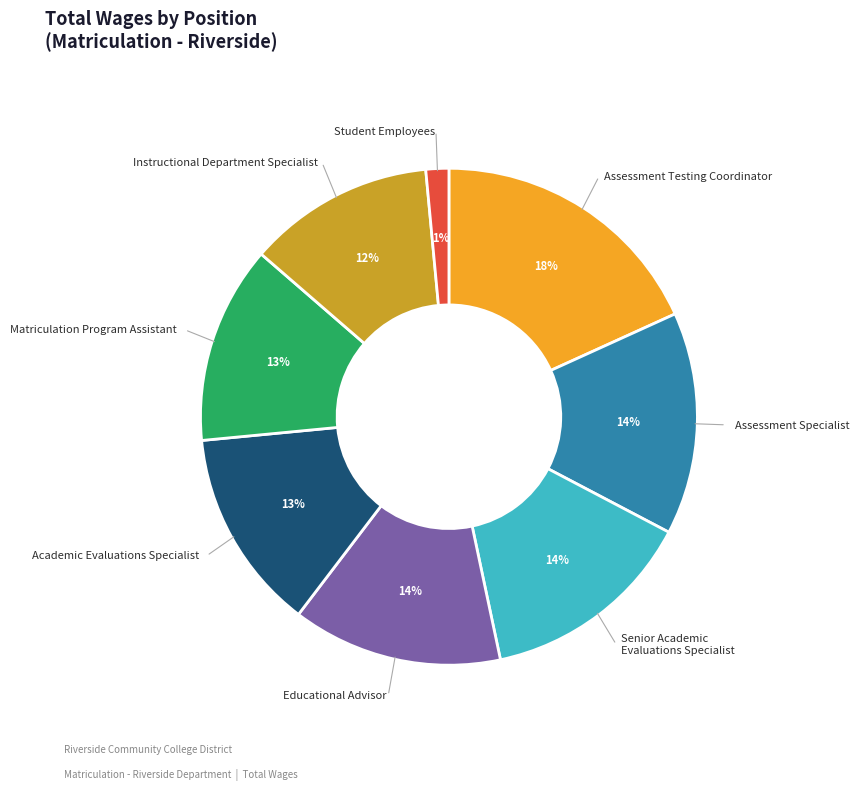

Is there a majority slice in this chart?

No